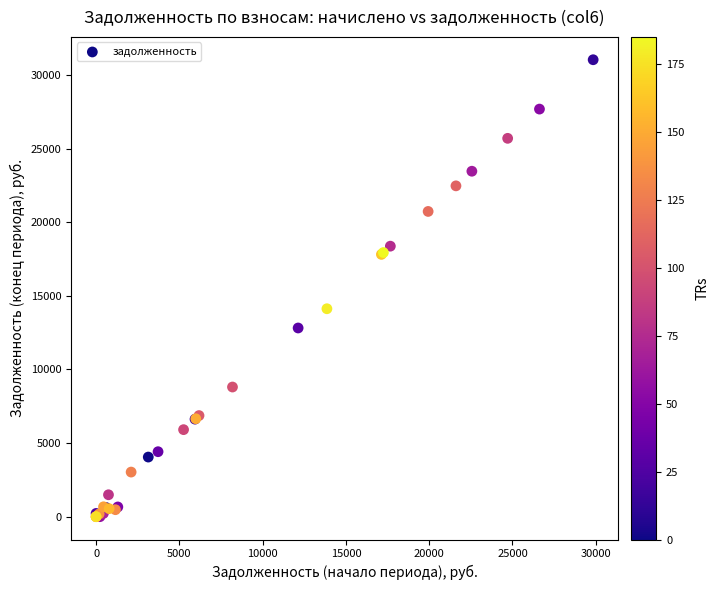

What Y value in the scatter plot is closest to 15522?

14126.5